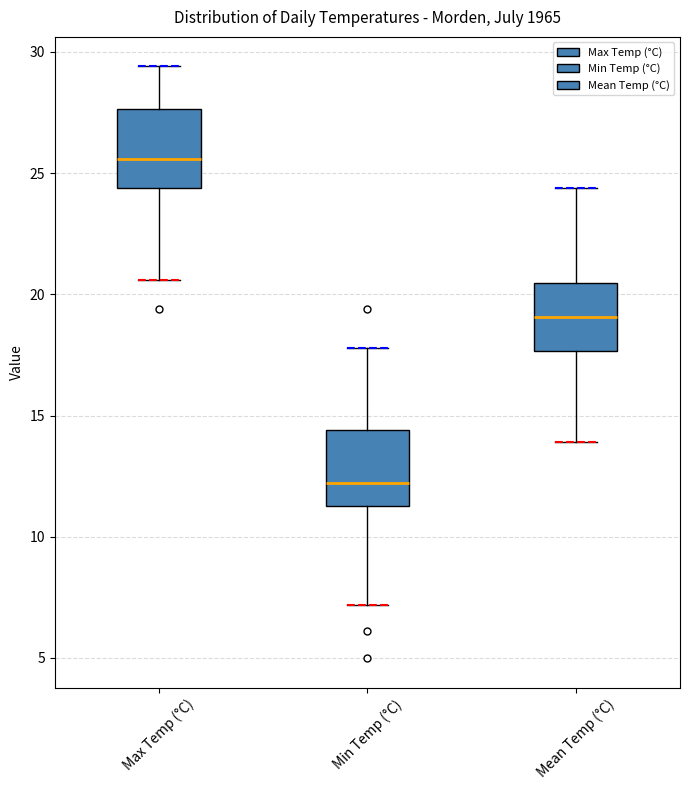

Where is the upper edge of the box for Mean Temp (°C) on the y-axis? The values are not printed on the chart, so give them approximately, as read against the axis.

20.5